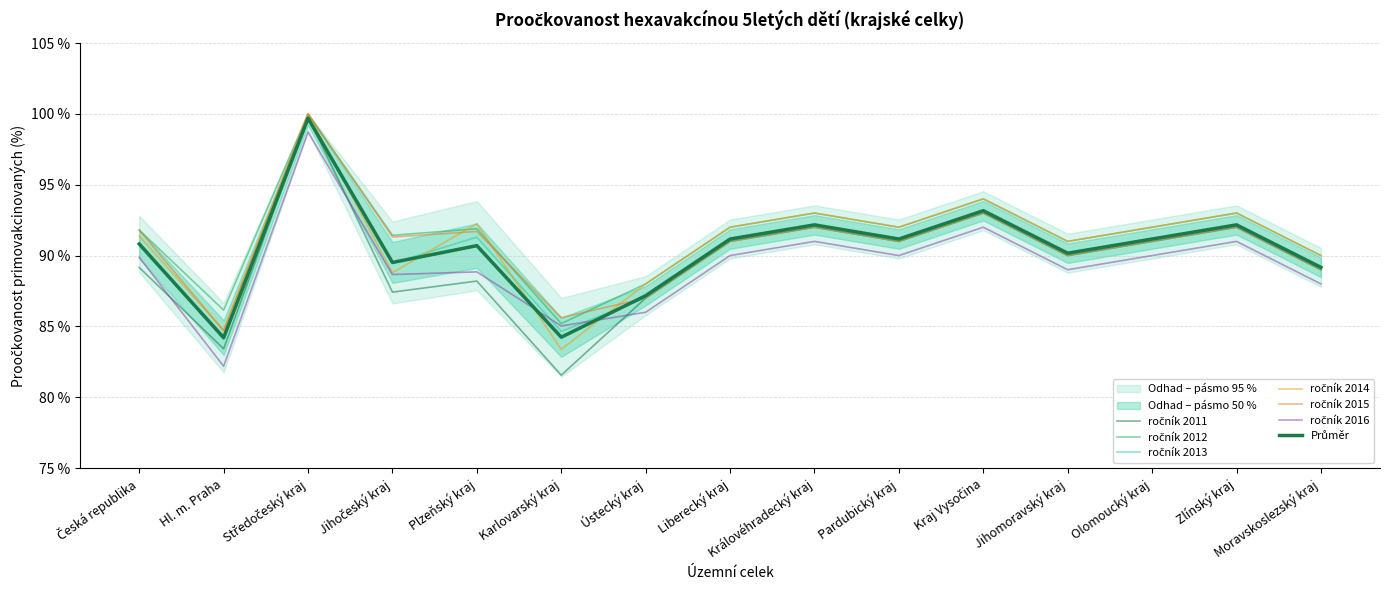

Reading left to right, extract all data points from this chart.

ročník 2011: Česká republika=0.9	Hl. m. Praha=0.8	Středočeský kraj=1.0	Jihočeský kraj=0.9	Plzeňský kraj=0.9	Karlovarský kraj=0.8	Ústecký kraj=0.9	Liberecký kraj=0.9	Královéhradecký kraj=0.9	Pardubický kraj=0.9	Kraj Vysočina=0.9	Jihomoravský kraj=0.9	Olomoucký kraj=0.9	Zlínský kraj=0.9	Moravskoslezský kraj=0.9
ročník 2012: Česká republika=0.9	Hl. m. Praha=0.9	Středočeský kraj=1.0	Jihočeský kraj=0.9	Plzeňský kraj=0.9	Karlovarský kraj=0.9	Ústecký kraj=0.9	Liberecký kraj=0.9	Královéhradecký kraj=0.9	Pardubický kraj=0.9	Kraj Vysočina=0.9	Jihomoravský kraj=0.9	Olomoucký kraj=0.9	Zlínský kraj=0.9	Moravskoslezský kraj=0.9
ročník 2013: Česká republika=0.9	Hl. m. Praha=0.8	Středočeský kraj=1.0	Jihočeský kraj=0.9	Plzeňský kraj=0.9	Karlovarský kraj=0.8	Ústecký kraj=0.9	Liberecký kraj=0.9	Královéhradecký kraj=0.9	Pardubický kraj=0.9	Kraj Vysočina=0.9	Jihomoravský kraj=0.9	Olomoucký kraj=0.9	Zlínský kraj=0.9	Moravskoslezský kraj=0.9
ročník 2014: Česká republika=0.9	Hl. m. Praha=0.8	Středočeský kraj=1.0	Jihočeský kraj=0.9	Plzeňský kraj=0.9	Karlovarský kraj=0.8	Ústecký kraj=0.9	Liberecký kraj=0.9	Královéhradecký kraj=0.9	Pardubický kraj=0.9	Kraj Vysočina=0.9	Jihomoravský kraj=0.9	Olomoucký kraj=0.9	Zlínský kraj=0.9	Moravskoslezský kraj=0.9
ročník 2015: Česká republika=0.9	Hl. m. Praha=0.8	Středočeský kraj=1.0	Jihočeský kraj=0.9	Plzeňský kraj=0.9	Karlovarský kraj=0.9	Ústecký kraj=0.9	Liberecký kraj=0.9	Královéhradecký kraj=0.9	Pardubický kraj=0.9	Kraj Vysočina=0.9	Jihomoravský kraj=0.9	Olomoucký kraj=0.9	Zlínský kraj=0.9	Moravskoslezský kraj=0.9
ročník 2016: Česká republika=0.9	Hl. m. Praha=0.8	Středočeský kraj=1.0	Jihočeský kraj=0.9	Plzeňský kraj=0.9	Karlovarský kraj=0.9	Ústecký kraj=0.9	Liberecký kraj=0.9	Královéhradecký kraj=0.9	Pardubický kraj=0.9	Kraj Vysočina=0.9	Jihomoravský kraj=0.9	Olomoucký kraj=0.9	Zlínský kraj=0.9	Moravskoslezský kraj=0.9